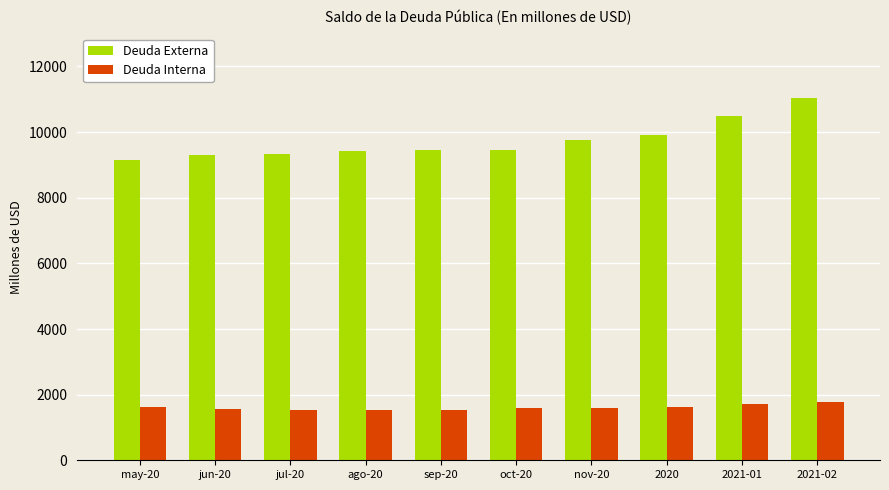

Which series changed the most between oct-20 and nov-20?

Deuda Externa